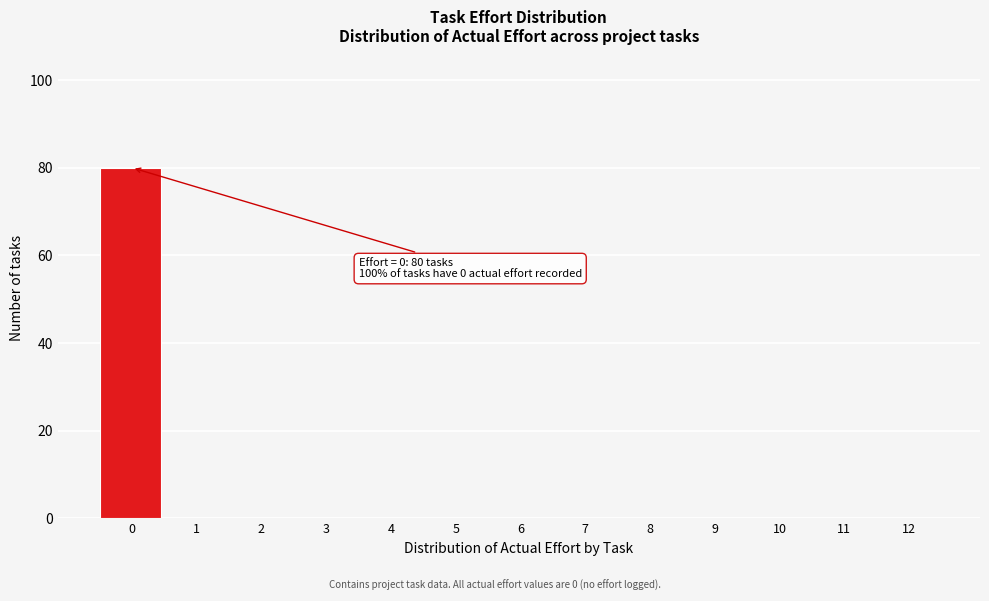

Reading left to right, what are all the values shown in this chart?

0=80	1=0	2=0	3=0	4=0	5=0	6=0	7=0	8=0	9=0	10=0	11=0	12=0